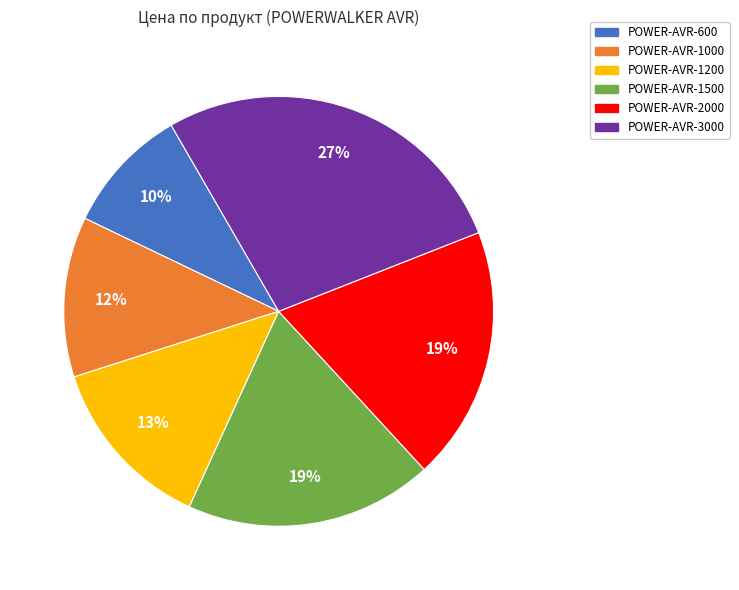

To the nearest percent, what is the average slice percentage?

17%